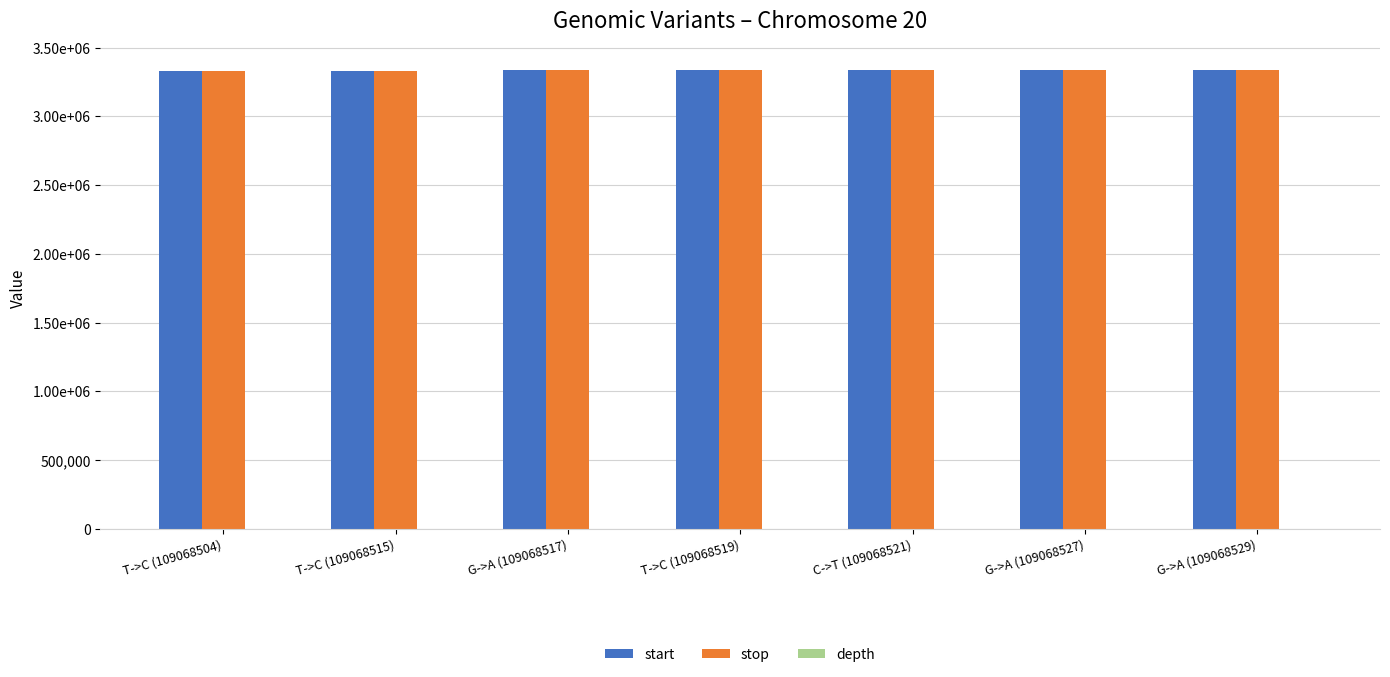

Which label corresponds to the largest value in the chart?

G->A (109068529)